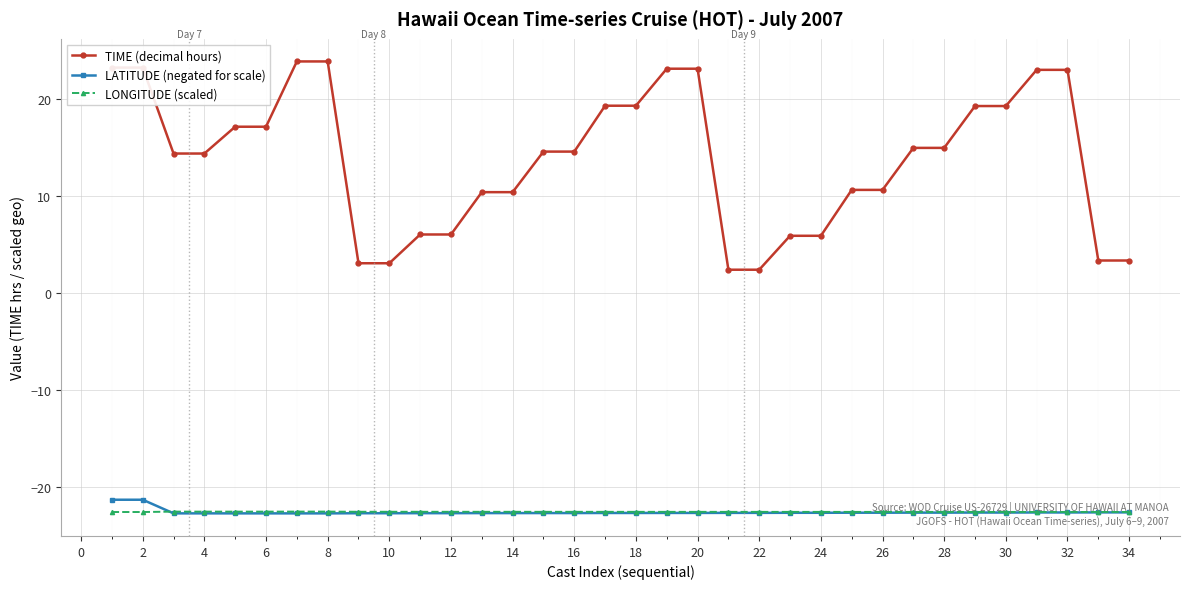

True or false: TIME (decimal hours) and LONGITUDE (scaled) intersect in this chart.

False